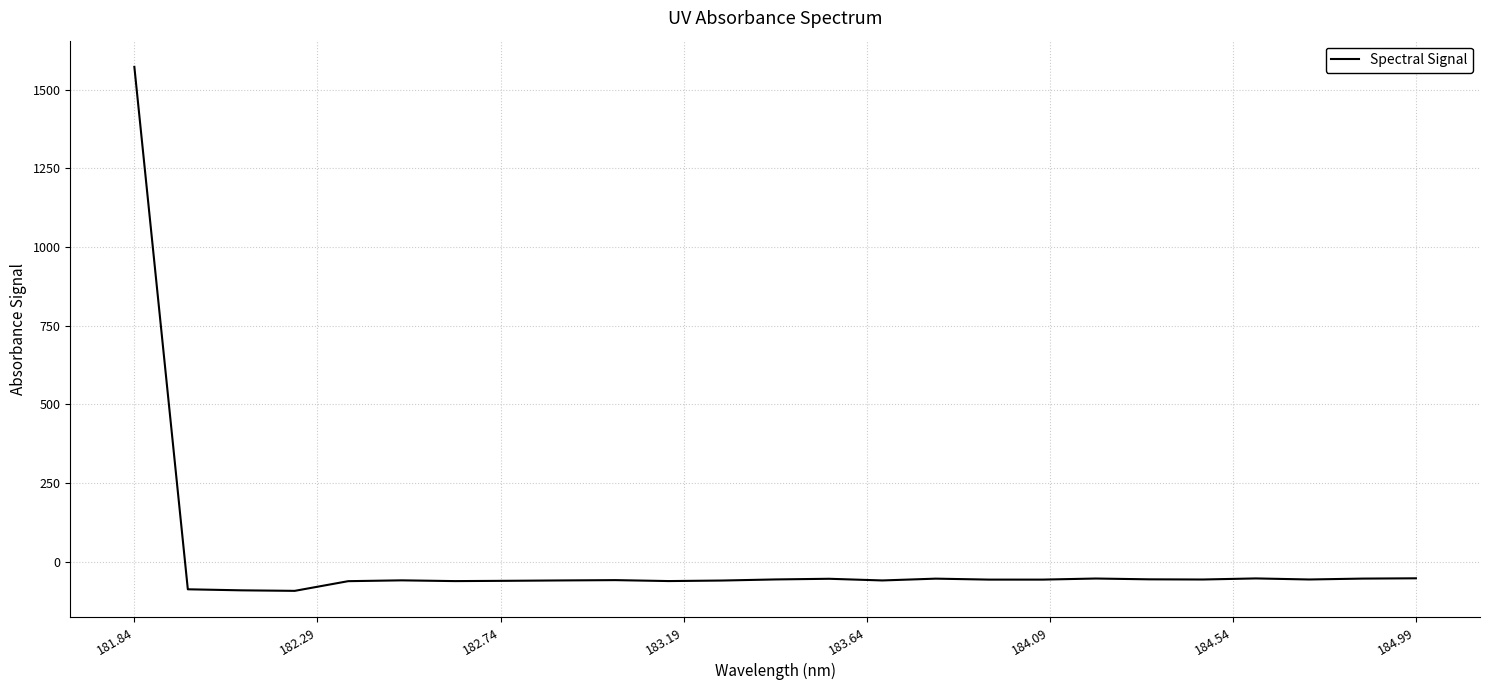

What is the difference between the maximum and minimum values?

1665.1